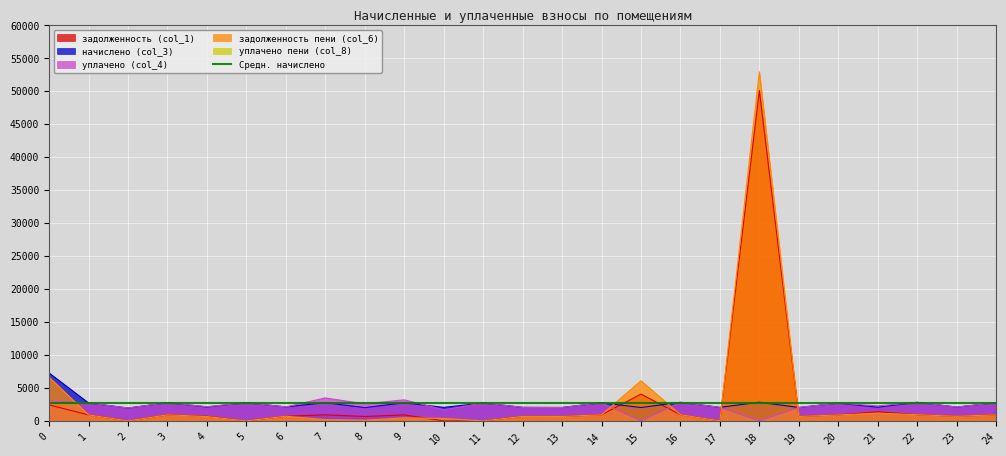

Which category has the lowest value in the уплачено (col_4) series?

15